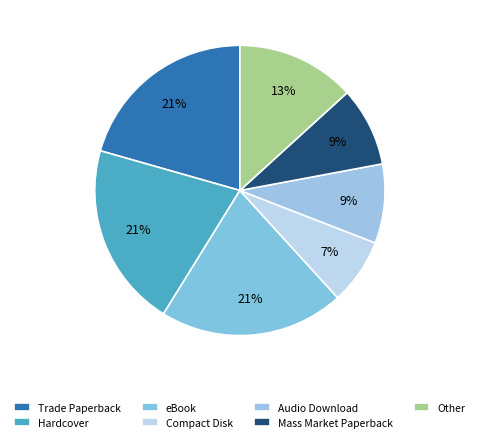

Rank the categories by value from highest to lowest.

Trade Paperback, Hardcover, eBook, Other, Audio Download, Mass Market Paperback, Compact Disk